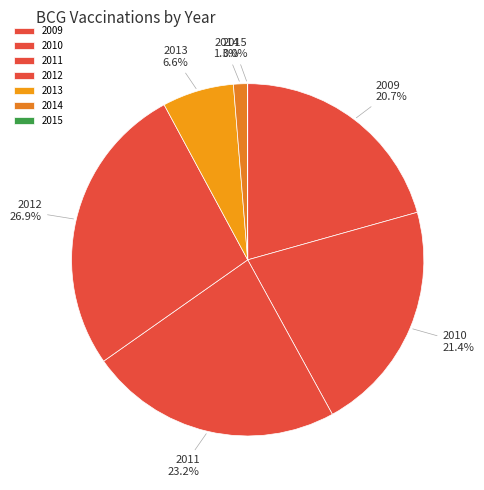

What is the largest slice in the pie chart?

2012